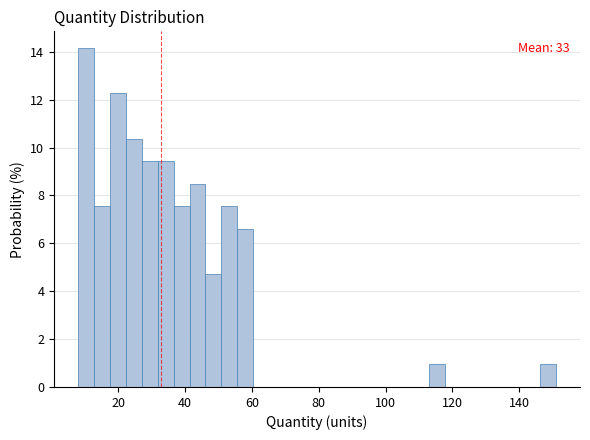

Read against the x-axis, roughly where is the centre of the tallest bar?

10